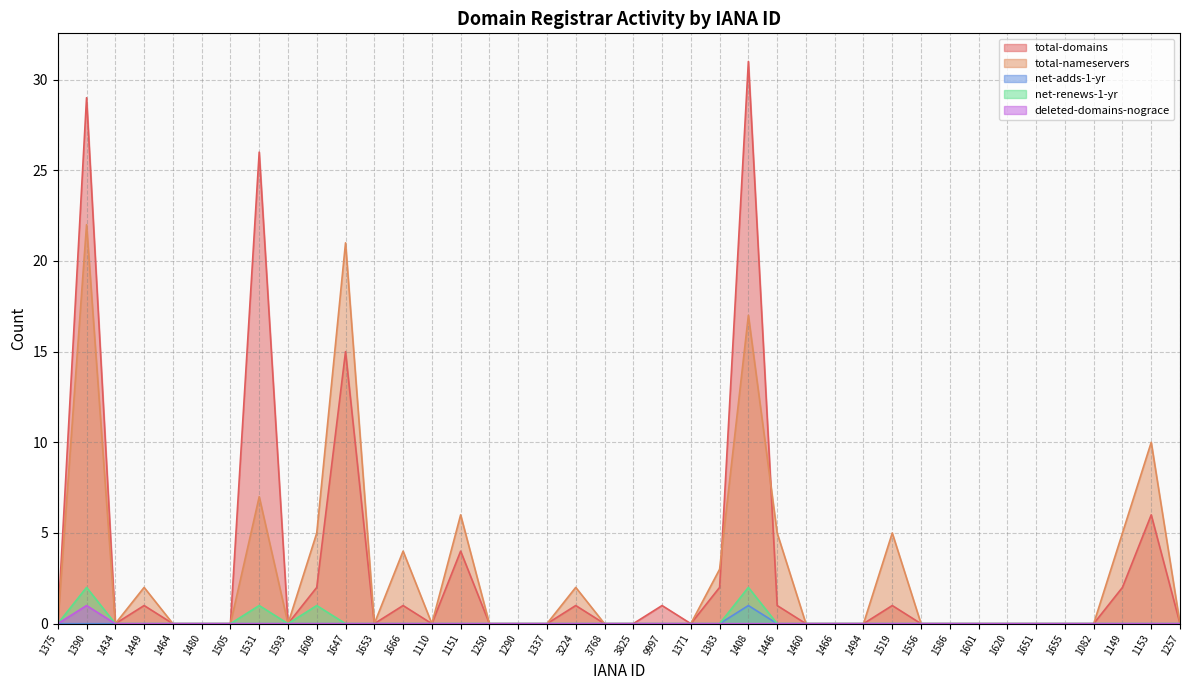

How many positive values does the total-nameservers series have?

14